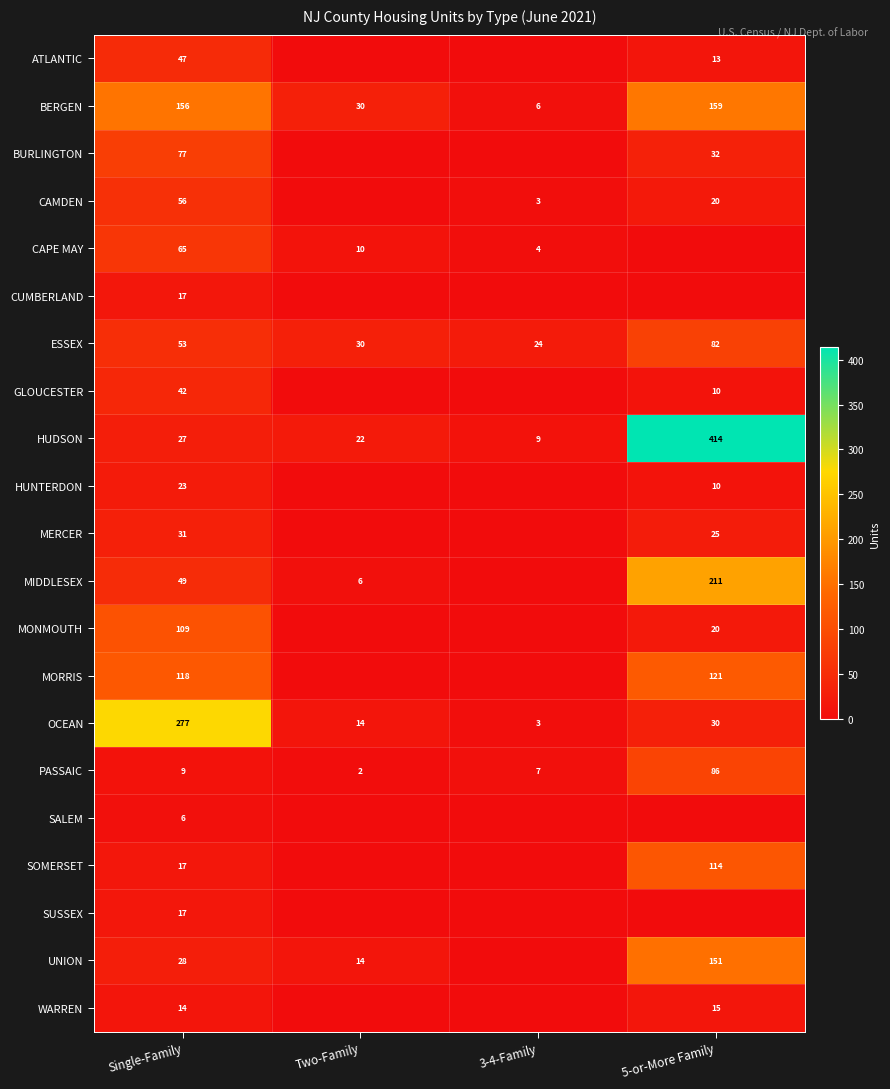

What is the difference between the PASSAIC values at Single-Family and 3-4-Family?

2